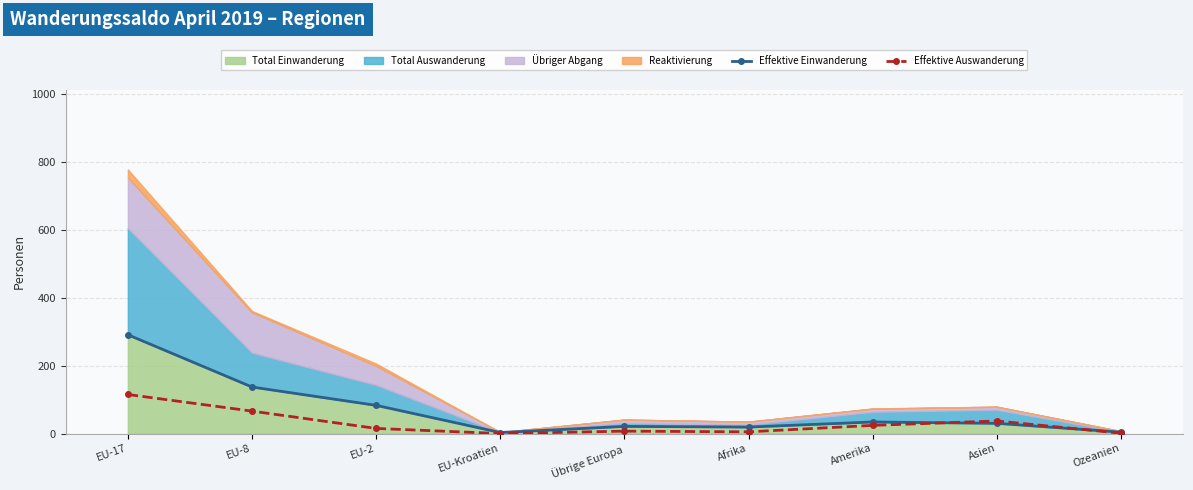

Where do Effektive Auswanderung and Effektive Einwanderung first cross each other?

Amerika and Asien